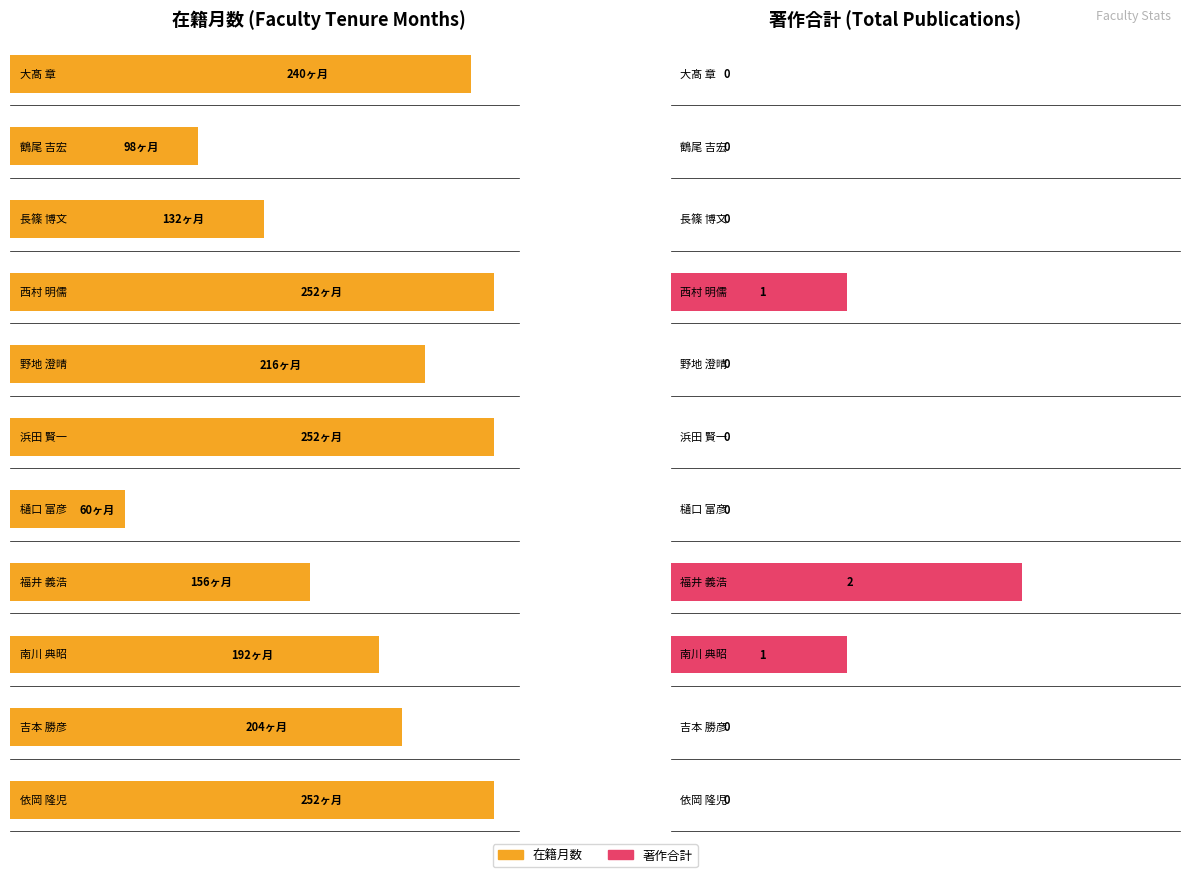

What is the difference between the maximum and second lowest values in the 著作合計 series?

2